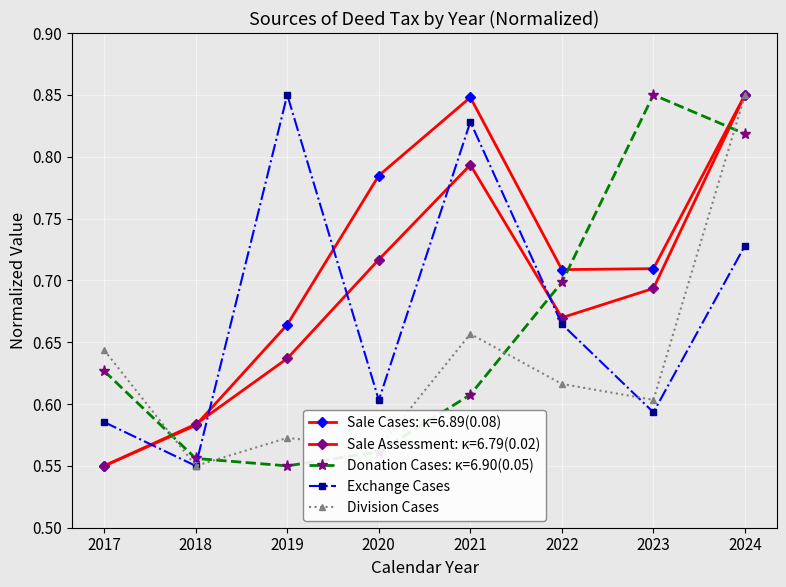

What is the difference between the maximum and minimum values in the Division Cases series?

0.3